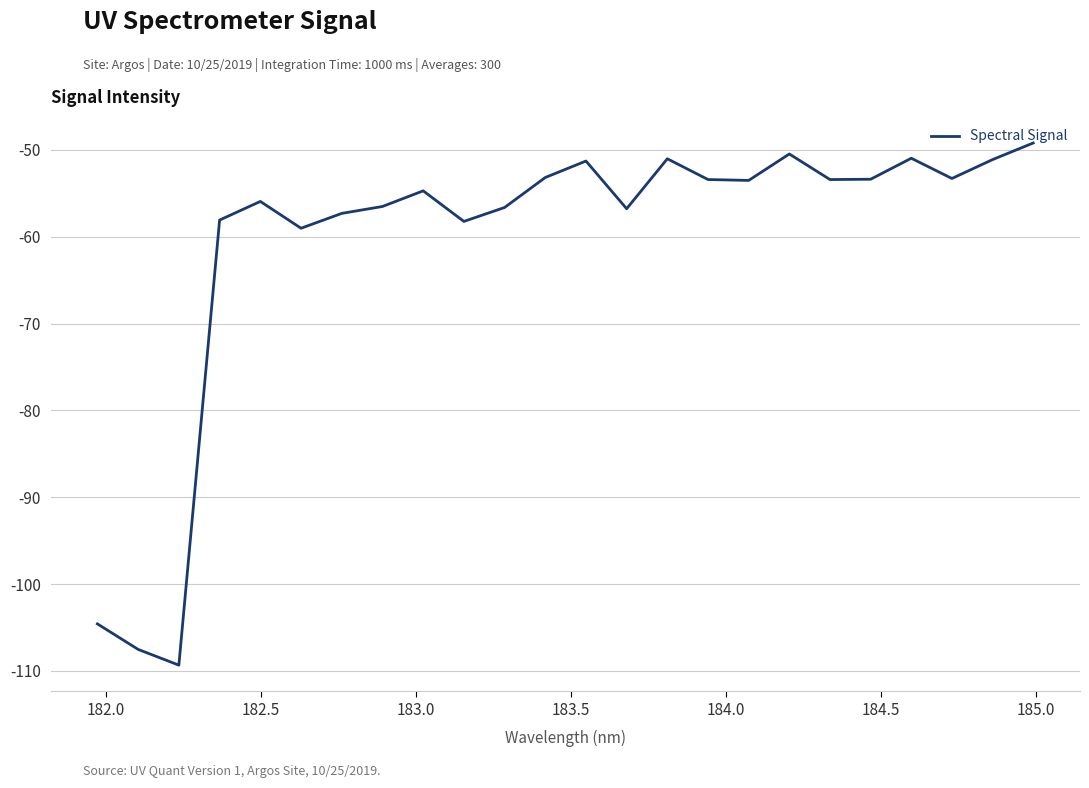

What is the minimum value shown in the chart?

-109.3